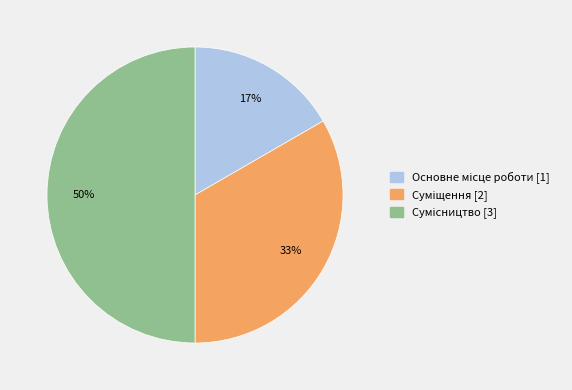

To the nearest percent, what is the difference between the largest and smallest slice percentages?

33%